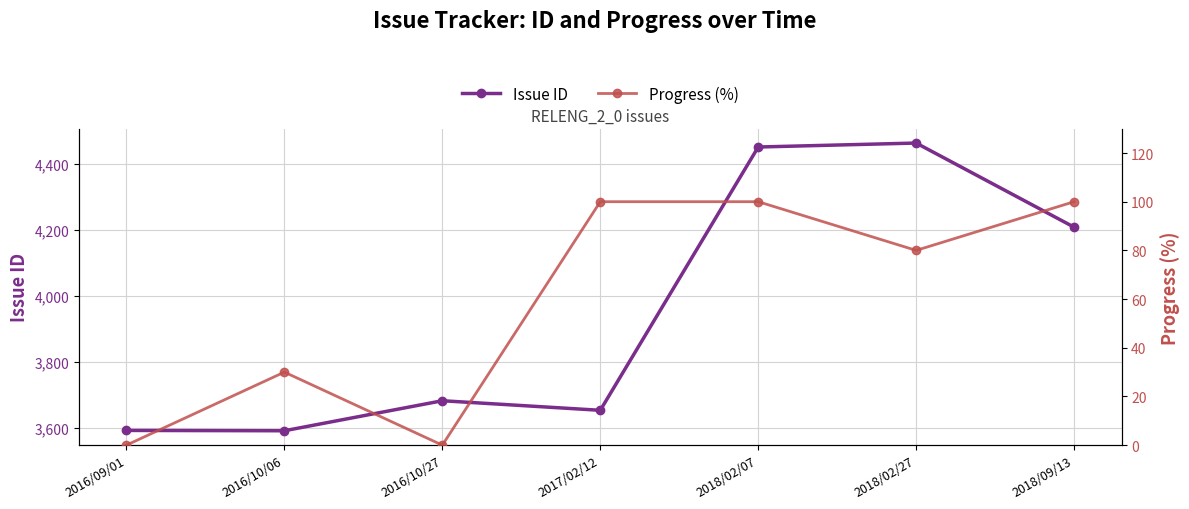

What is the highest value of the Issue ID series?

4463